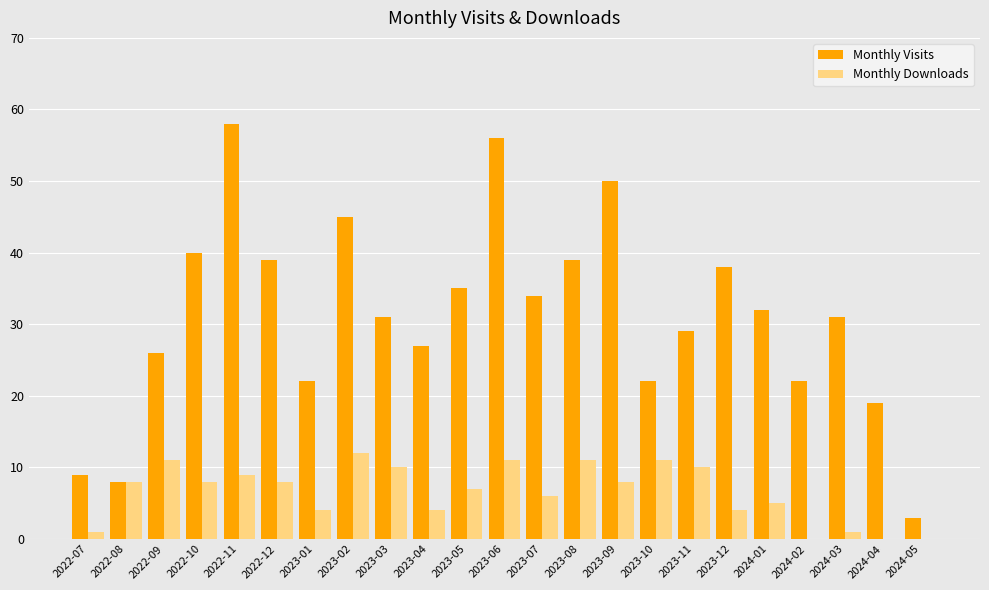

What is the sum of the Monthly Downloads values at 2022-09 and 2023-01?

15